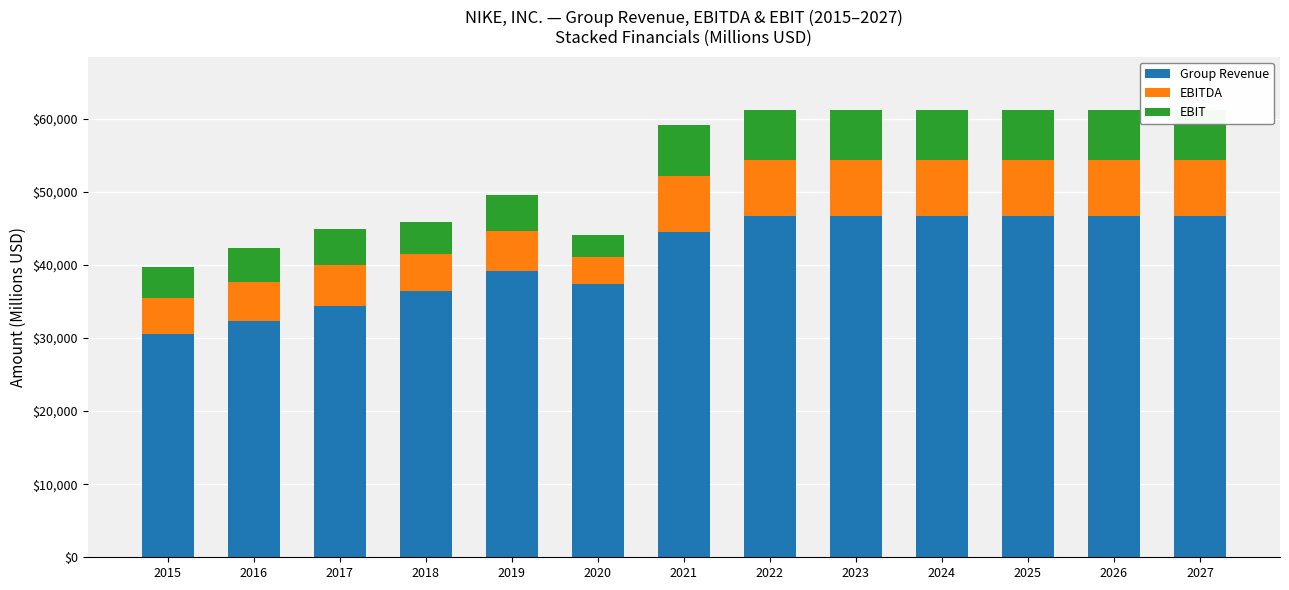

Does the chart contain stacked bars?

Yes